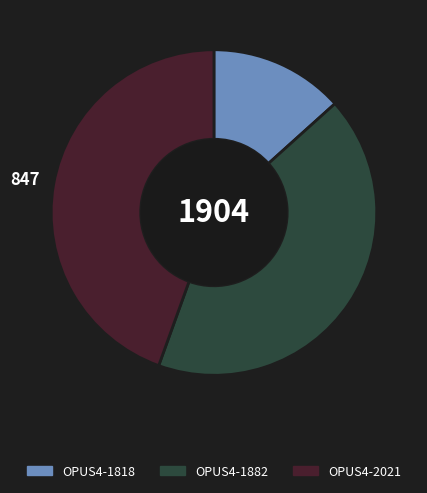

How many segments does this pie chart have?

3